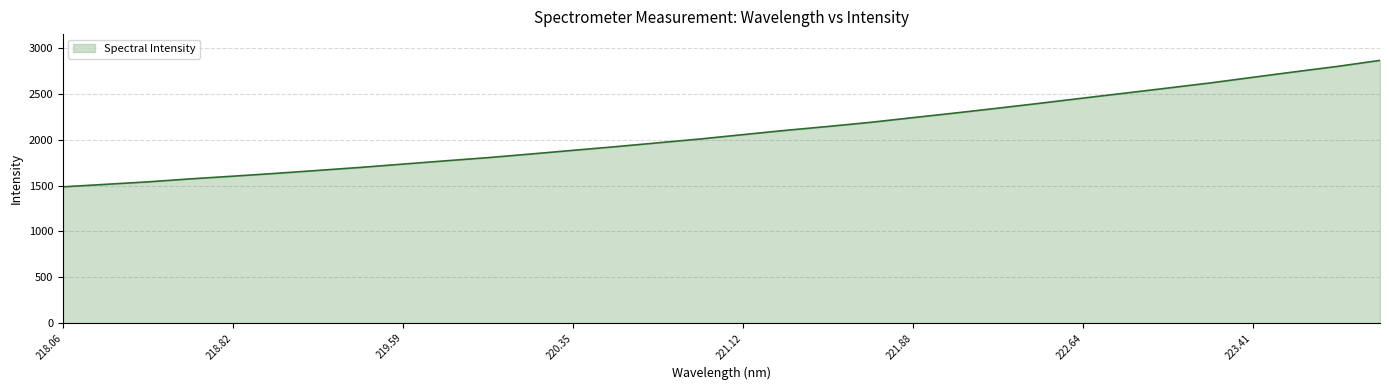

What is the maximum value shown in the chart?

2867.5